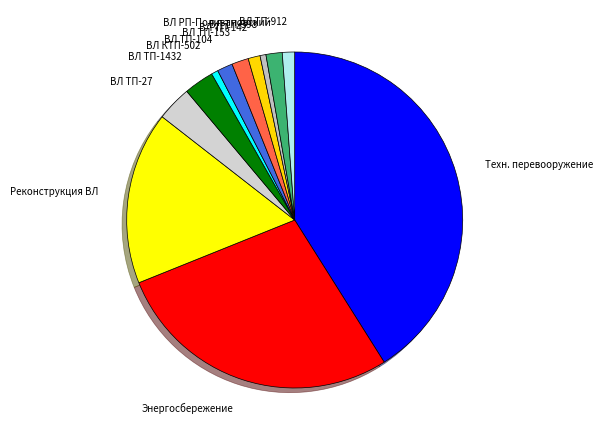

How many segments does this pie chart have?

12